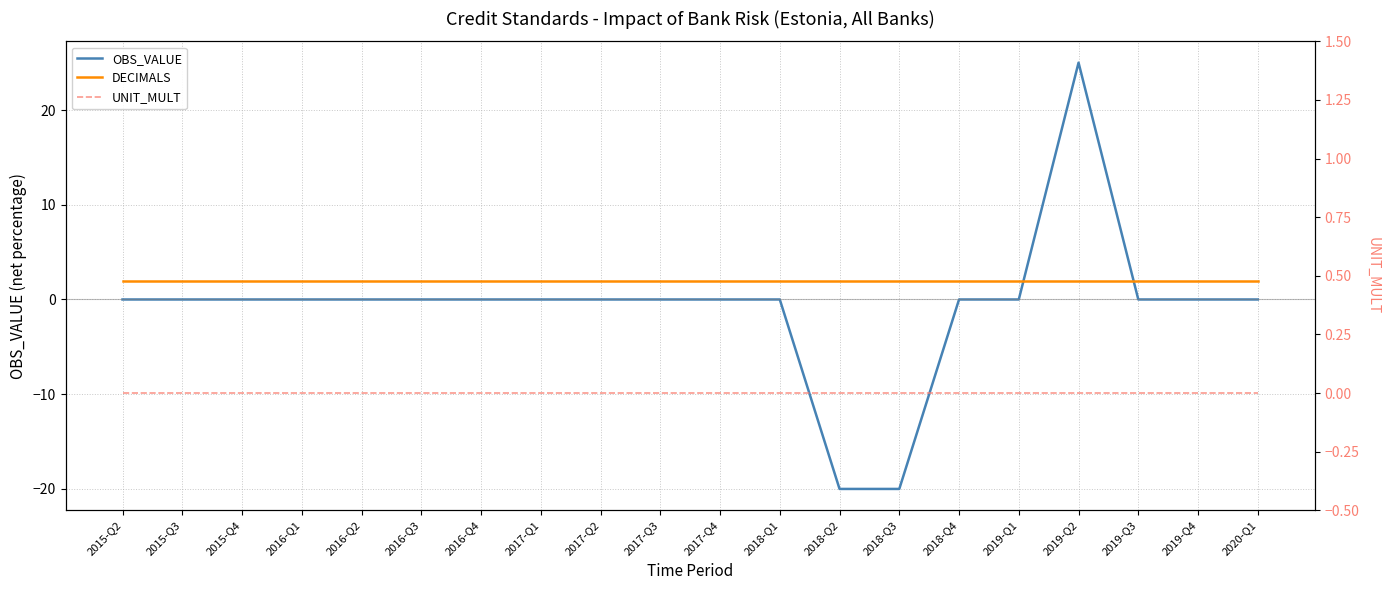

True or false: DECIMALS has a value of 2 at 2018-Q4.

True